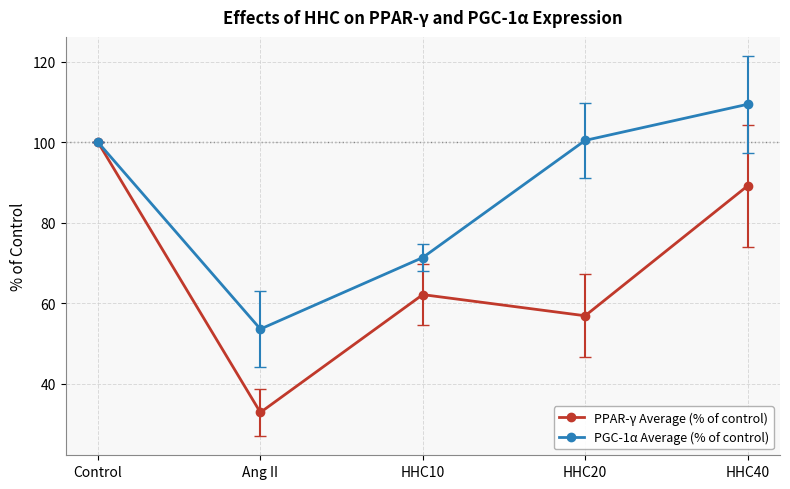

Where is the first local minimum for PPAR-γ Average (% of control)?

Ang II